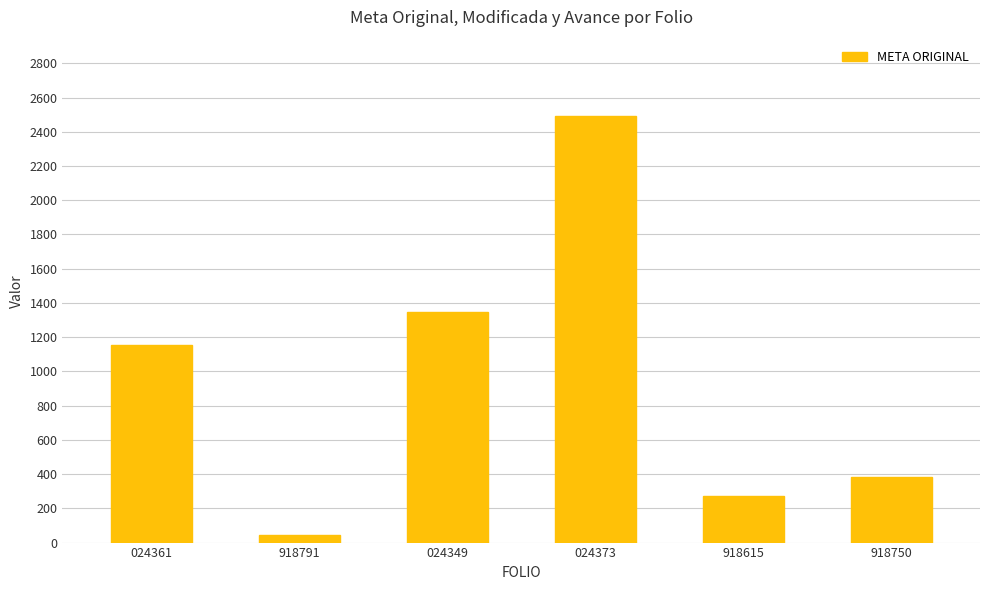

True or false: the data shows 1350 at 024349.

True